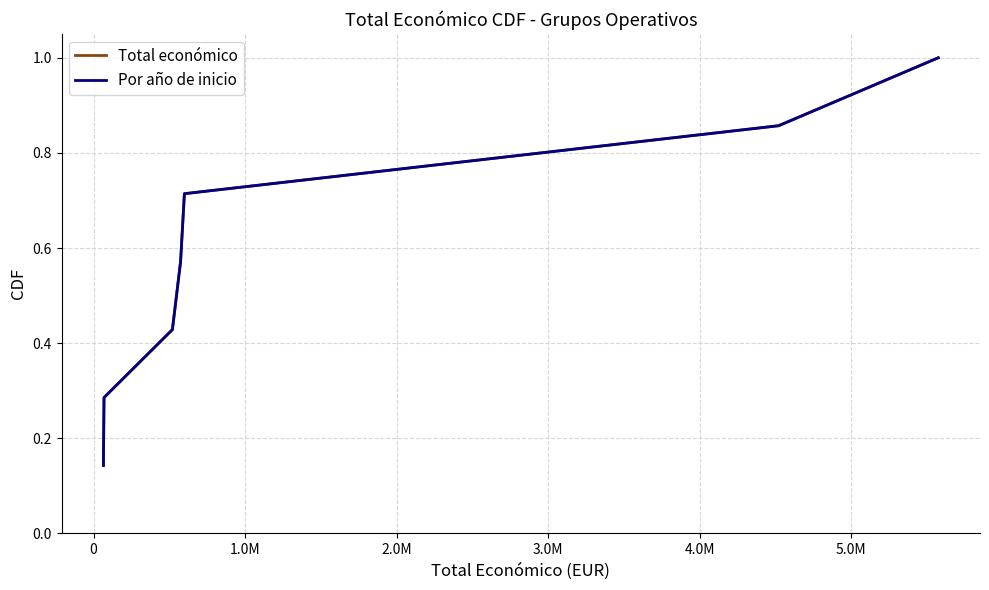

What is the average value of the Total económico series?

0.6